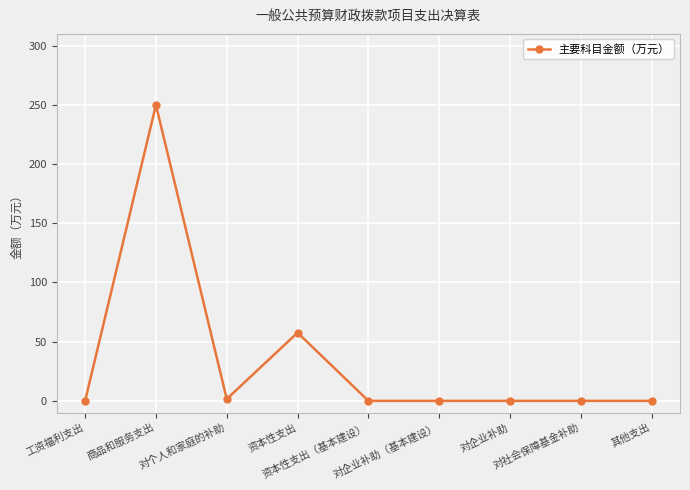

How many lines are shown in the chart?

1